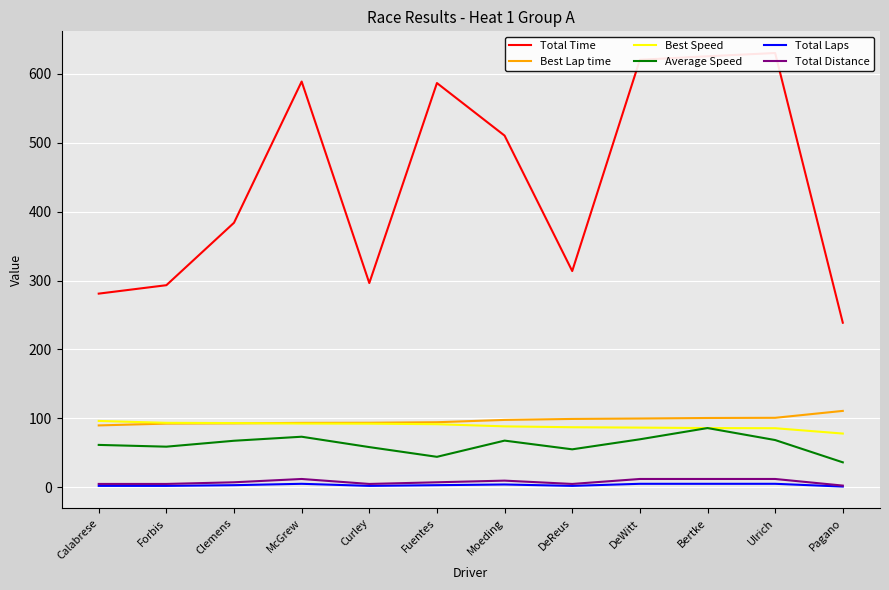

What is the total value across all series at Fuentes?

827.1